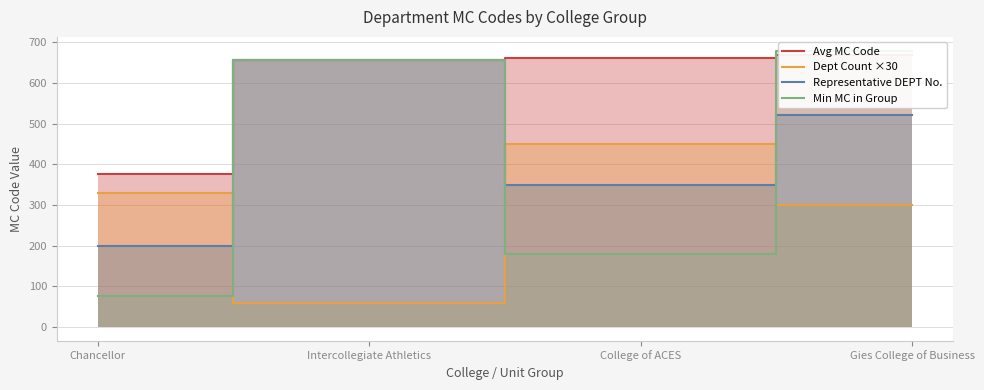

What is the total value across all series at College of ACES?

1641